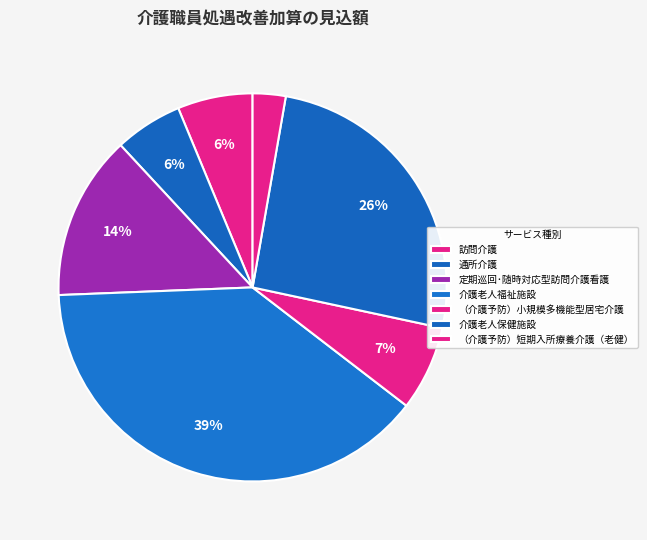

How many slices are in this pie chart?

7